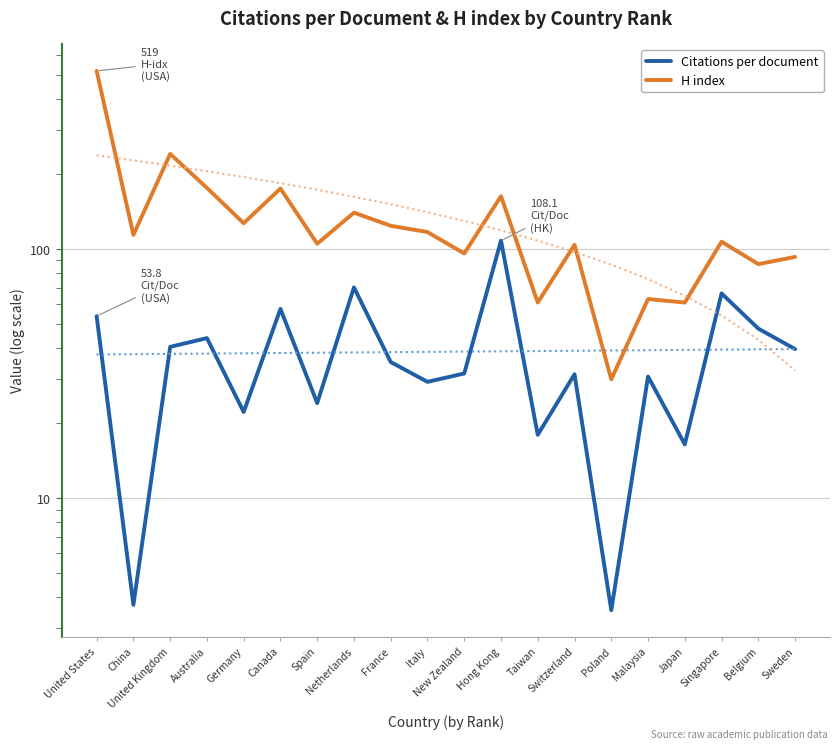

What is the value of the H index point at the 13th from the left?

61.0